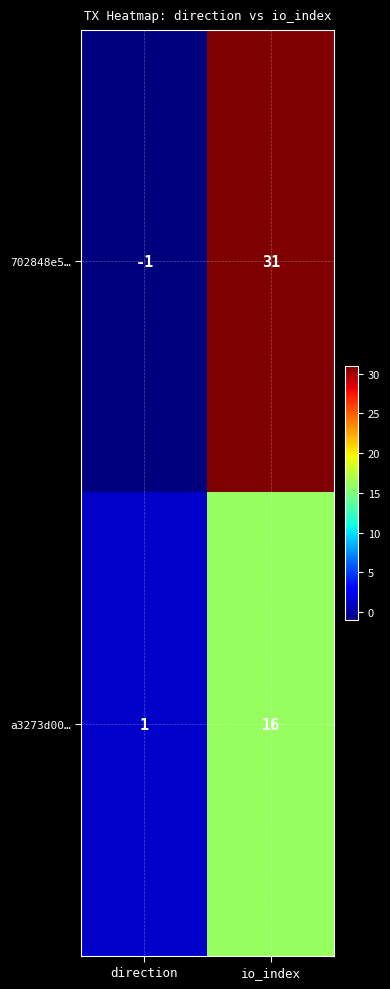

Reading left to right, what are all the values shown in this chart?

702848e5…: direction=-1	io_index=31
a3273d00…: direction=1	io_index=16